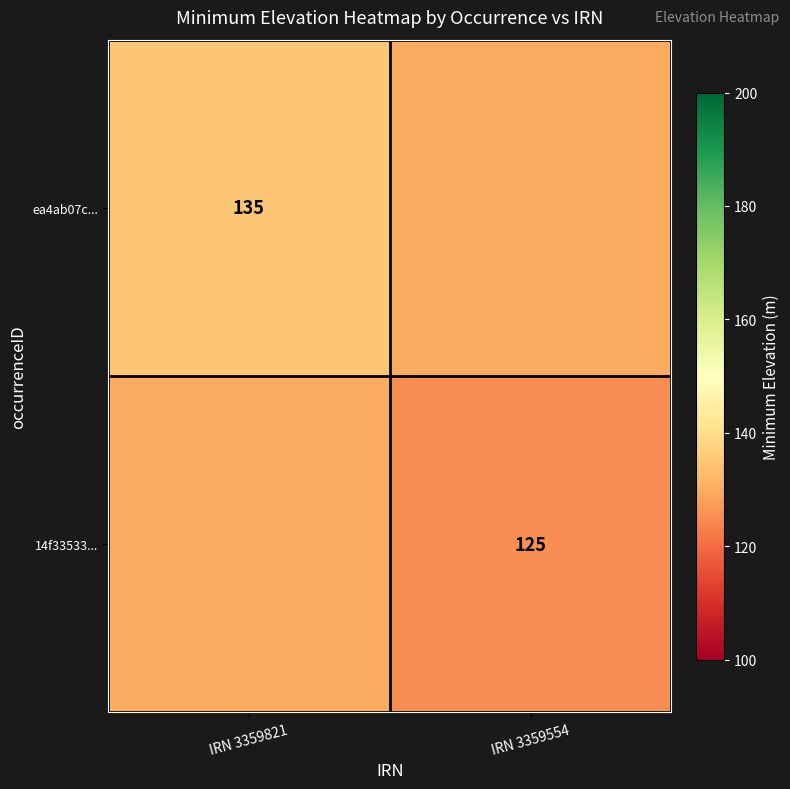

True or false: 14f33533... has a value of 125 at IRN 3359554.

True